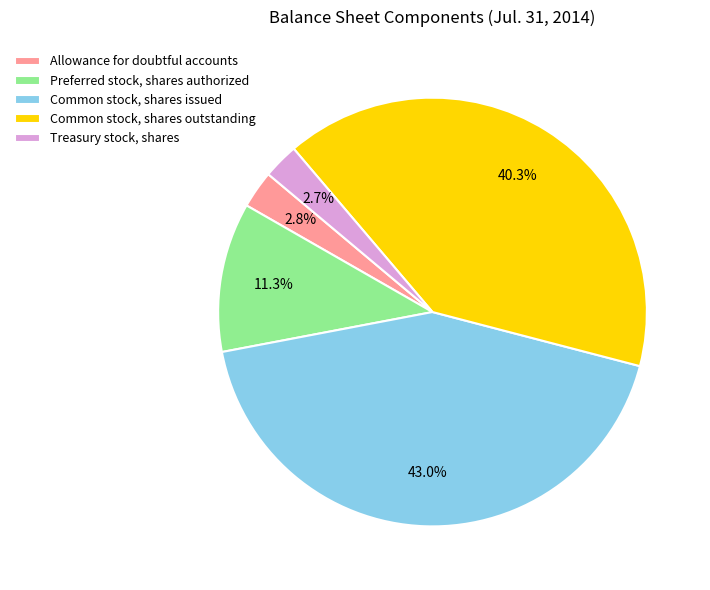

Is there any slice that represents more than half of the pie?

No